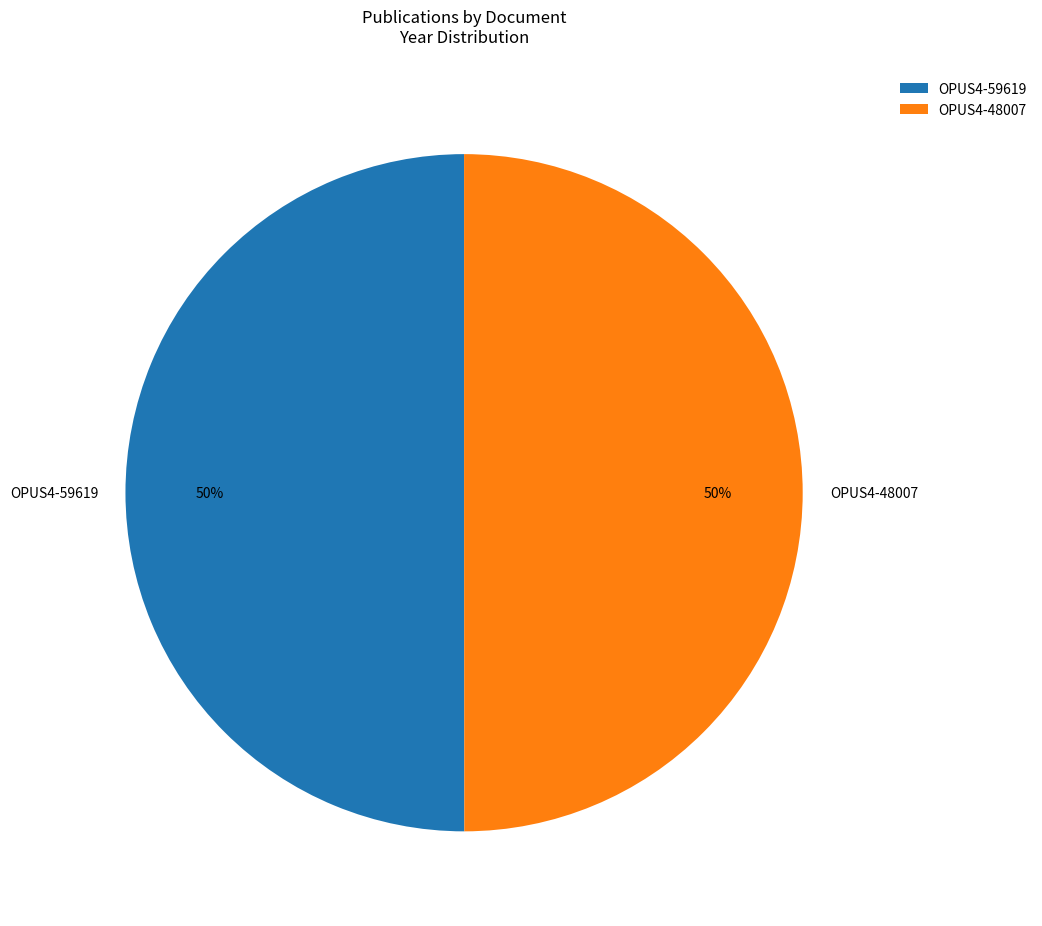

How many segments does this pie chart have?

2